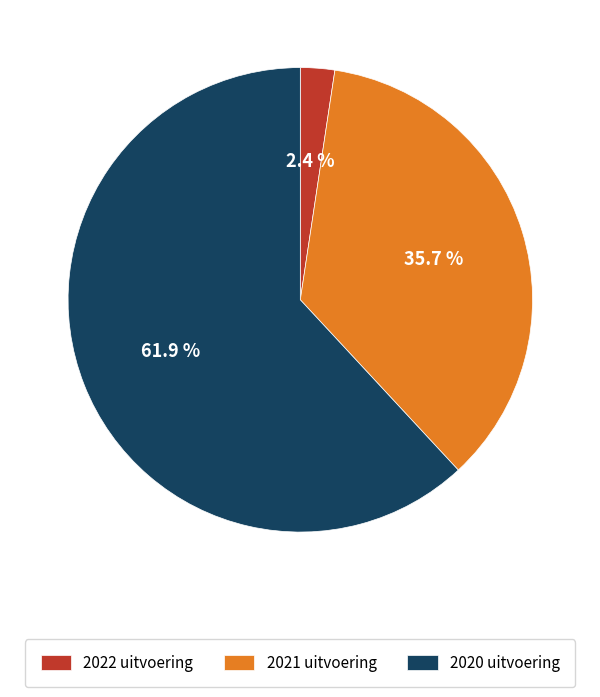

Does any single category account for the majority?

Yes